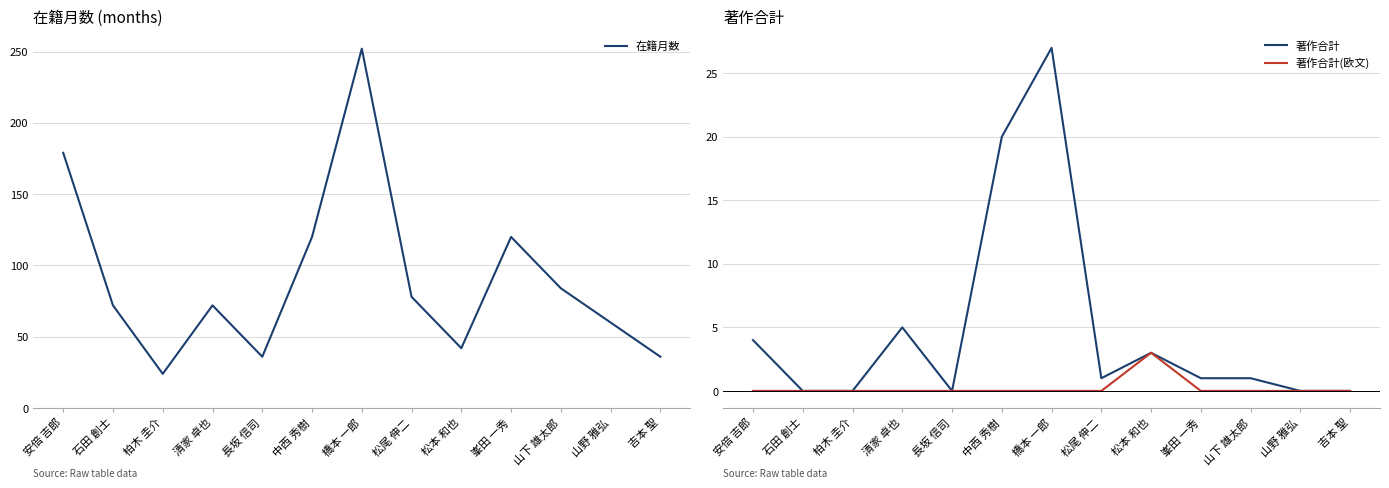

True or false: 著作合計 and 著作合計(欧文) intersect in this chart.

False